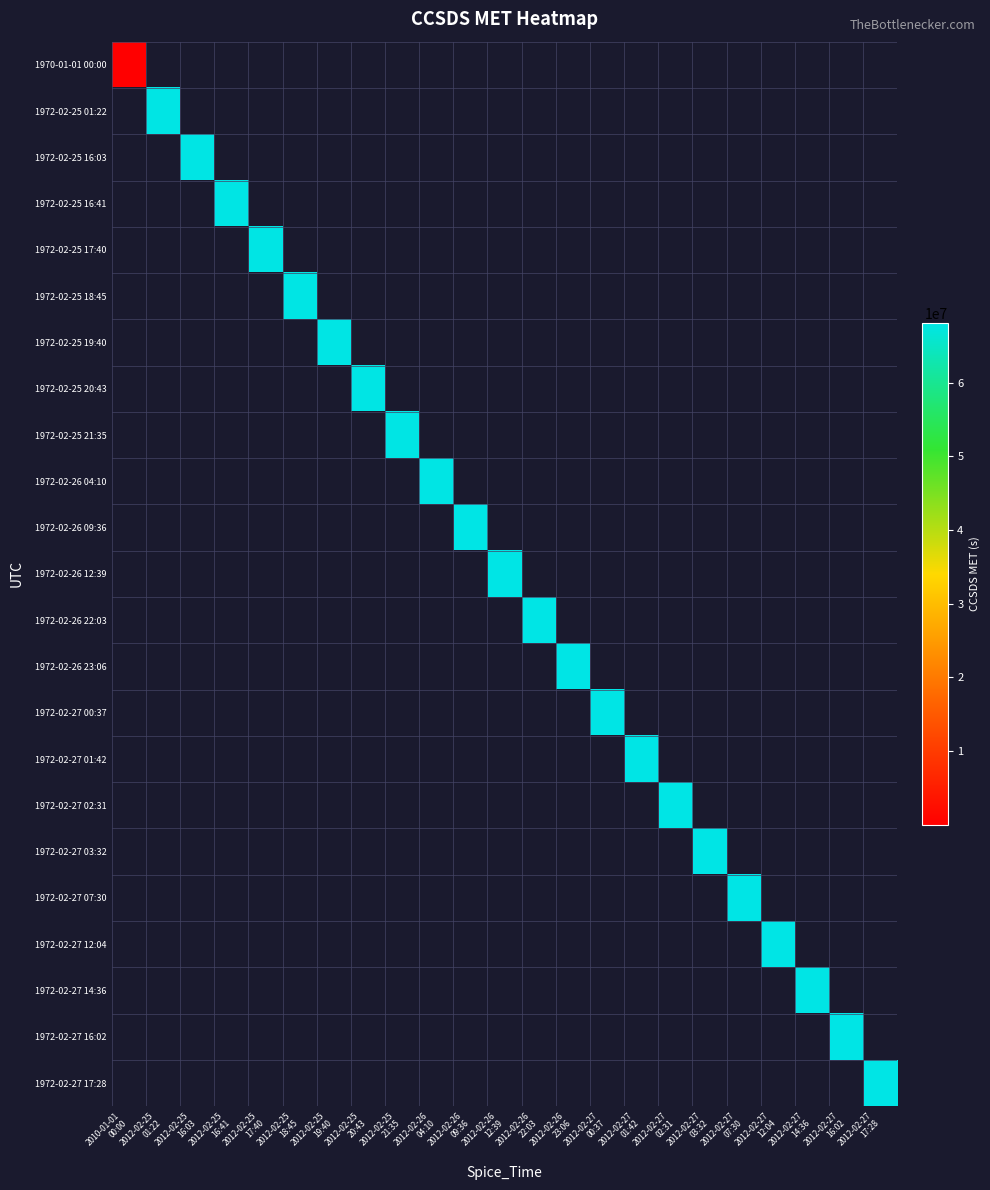

Rank the series by their maximum value, from highest to lowest.

1970-01-01 00:00, 1972-02-25 01:22, 1972-02-25 16:03, 1972-02-25 16:41, 1972-02-25 17:40, 1972-02-25 18:45, 1972-02-25 19:40, 1972-02-25 20:43, 1972-02-25 21:35, 1972-02-26 04:10, 1972-02-26 09:36, 1972-02-26 12:39, 1972-02-26 22:03, 1972-02-26 23:06, 1972-02-27 00:37, 1972-02-27 01:42, 1972-02-27 02:31, 1972-02-27 03:32, 1972-02-27 07:30, 1972-02-27 12:04, 1972-02-27 14:36, 1972-02-27 16:02, 1972-02-27 17:28